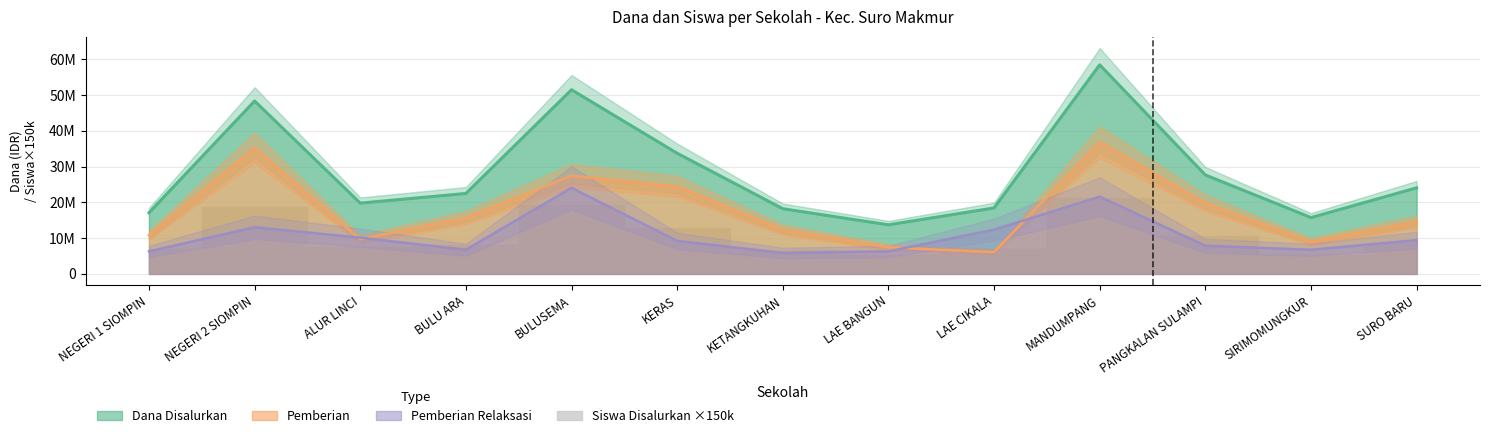

What position from the left is NEGERI 2 SIOMPIN?

2